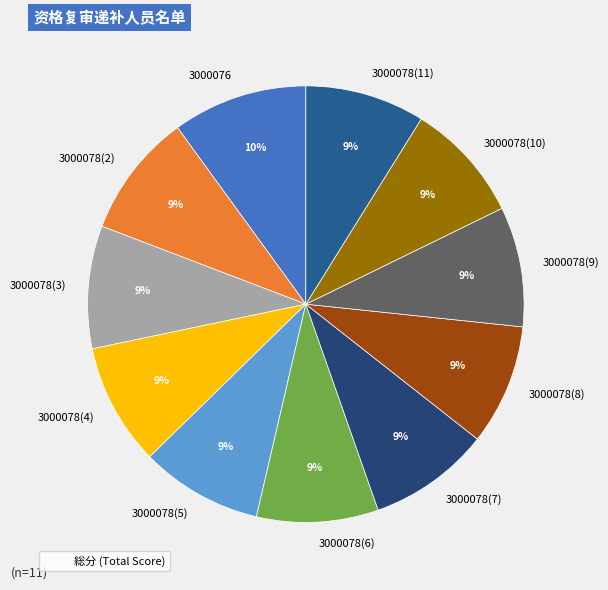

Count the number of slices in the pie.

11